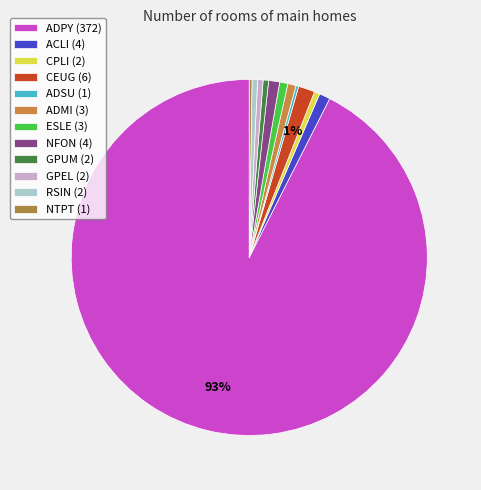

Which category has the biggest portion of the pie?

ADPY